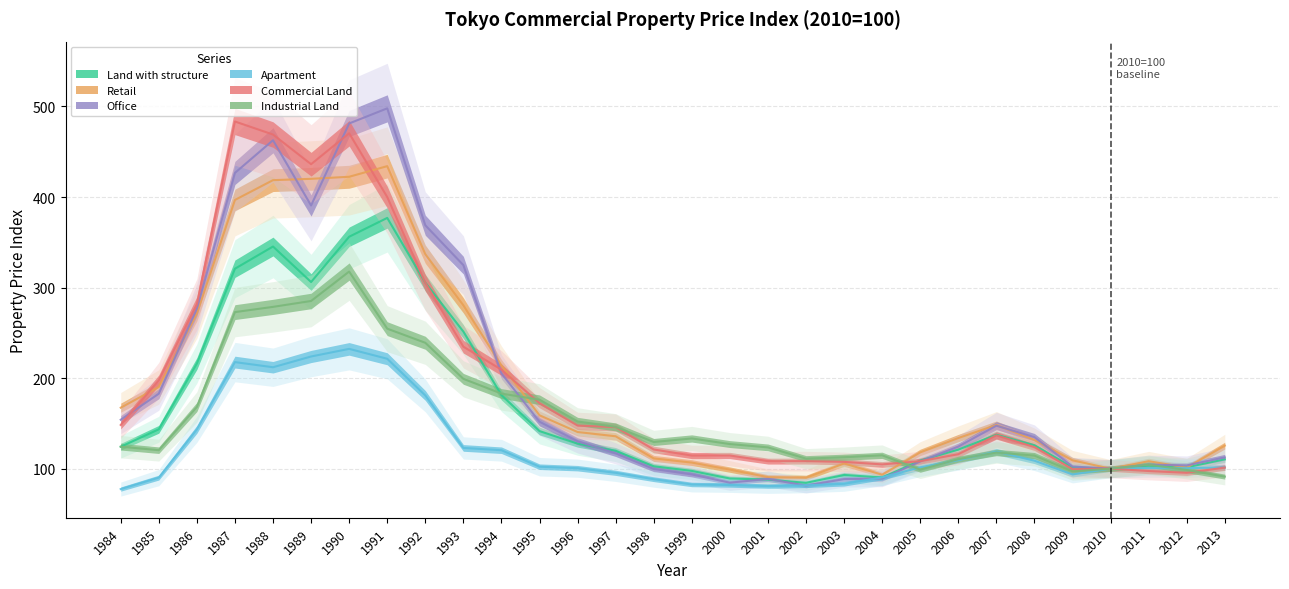

Which series has the largest total across all categories?

Commercial Land